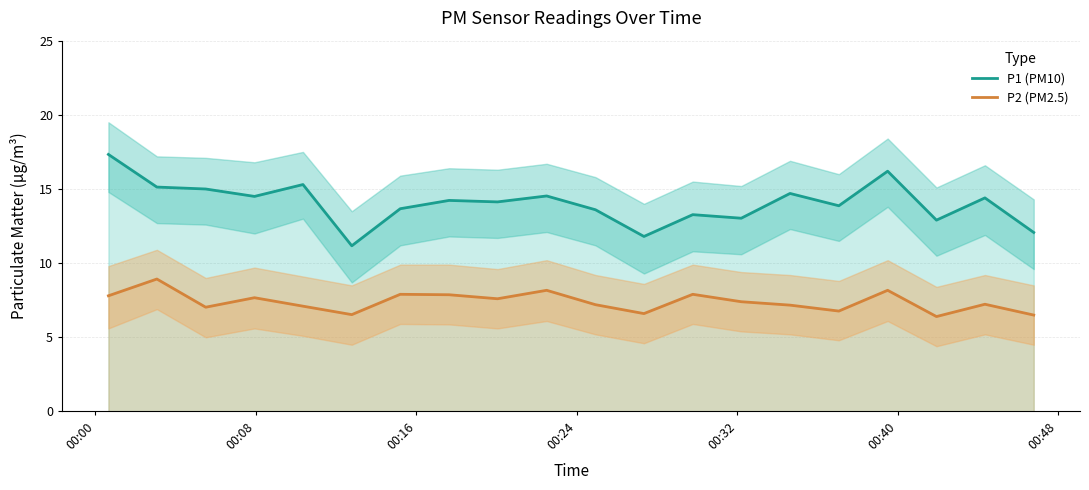

True or false: P2 (PM2.5) and P1 (PM10) intersect in this chart.

False